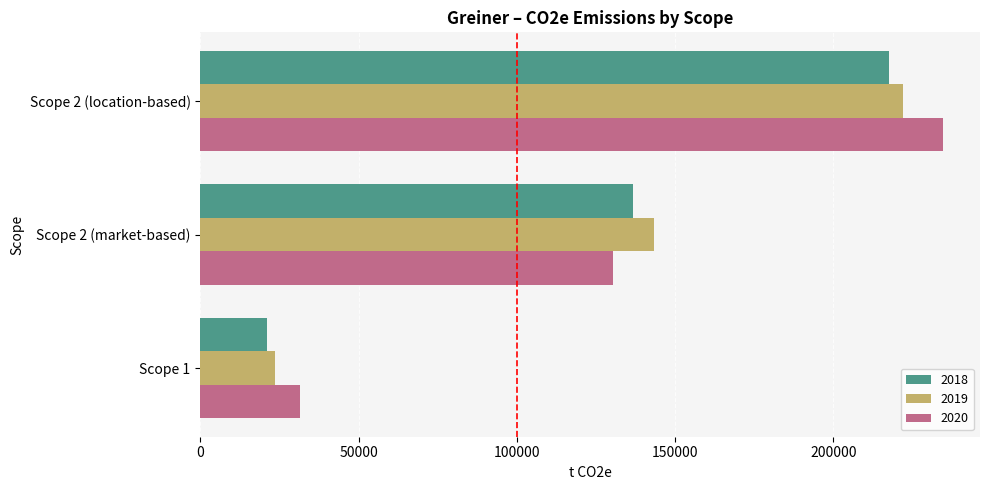

What is the lowest value of the 2018 series?

21134